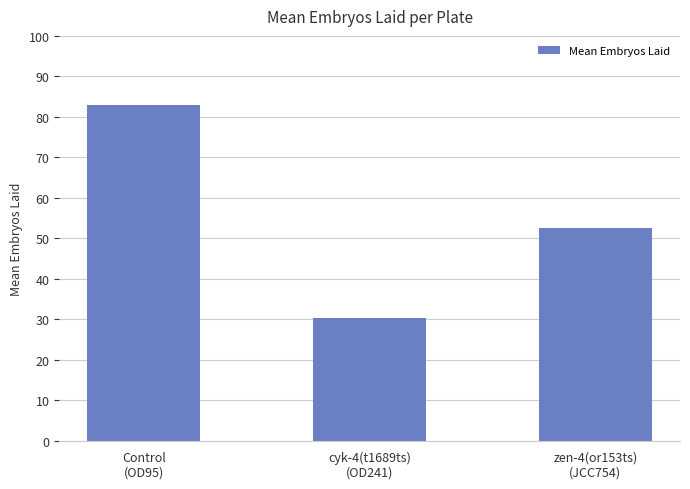

What is the smallest value displayed?

30.3